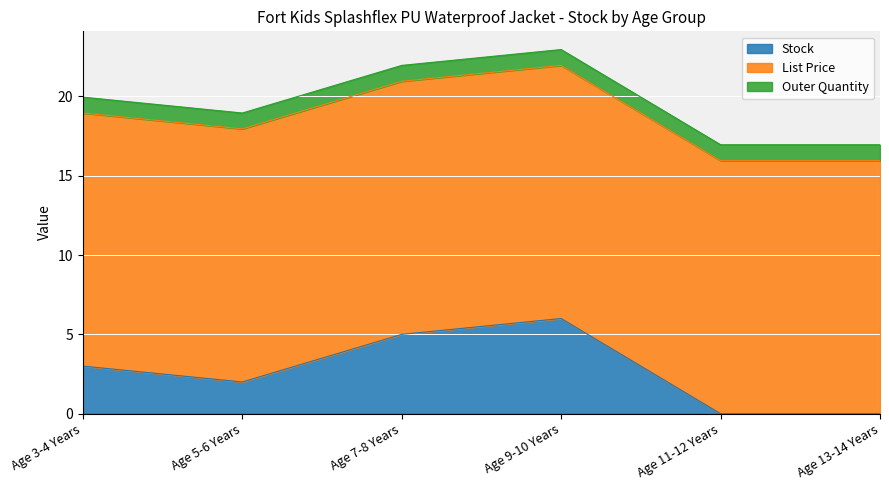

Reading left to right, transcribe all the data shown in this chart.

Stock: 3.0	2.0	5.0	6.0	0.0	0.0
List Price: 15.9	15.9	15.9	15.9	15.9	15.9
Outer Quantity: 1.0	1.0	1.0	1.0	1.0	1.0